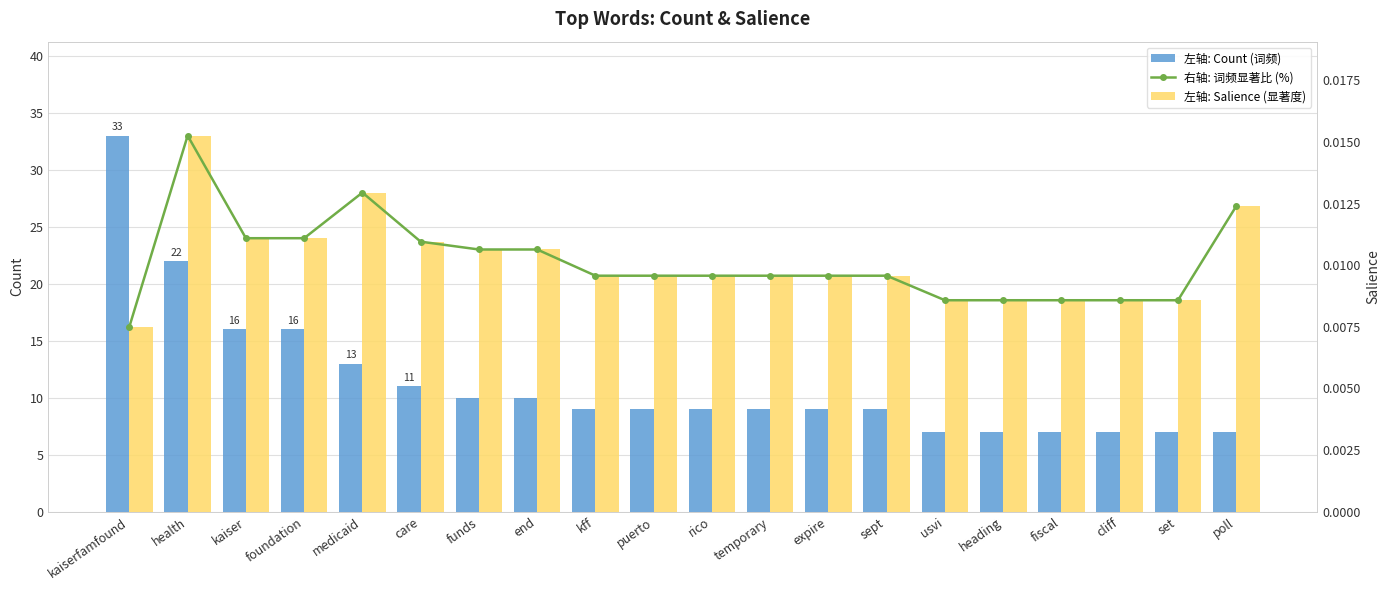

Does the chart contain any negative values?

No